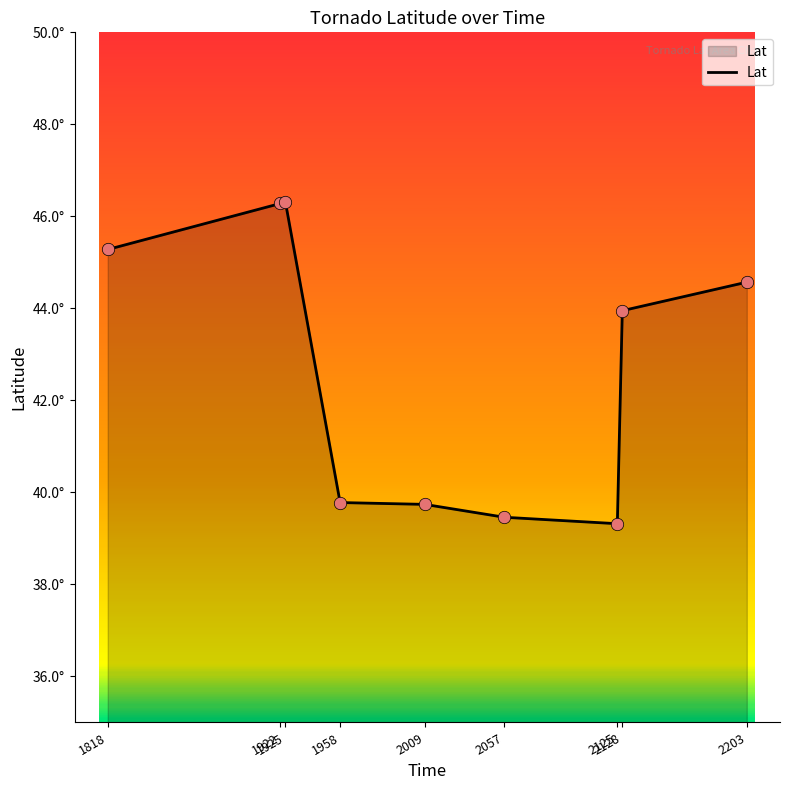

What is the ratio of the value at 1958 to the value at 2009?

1.0